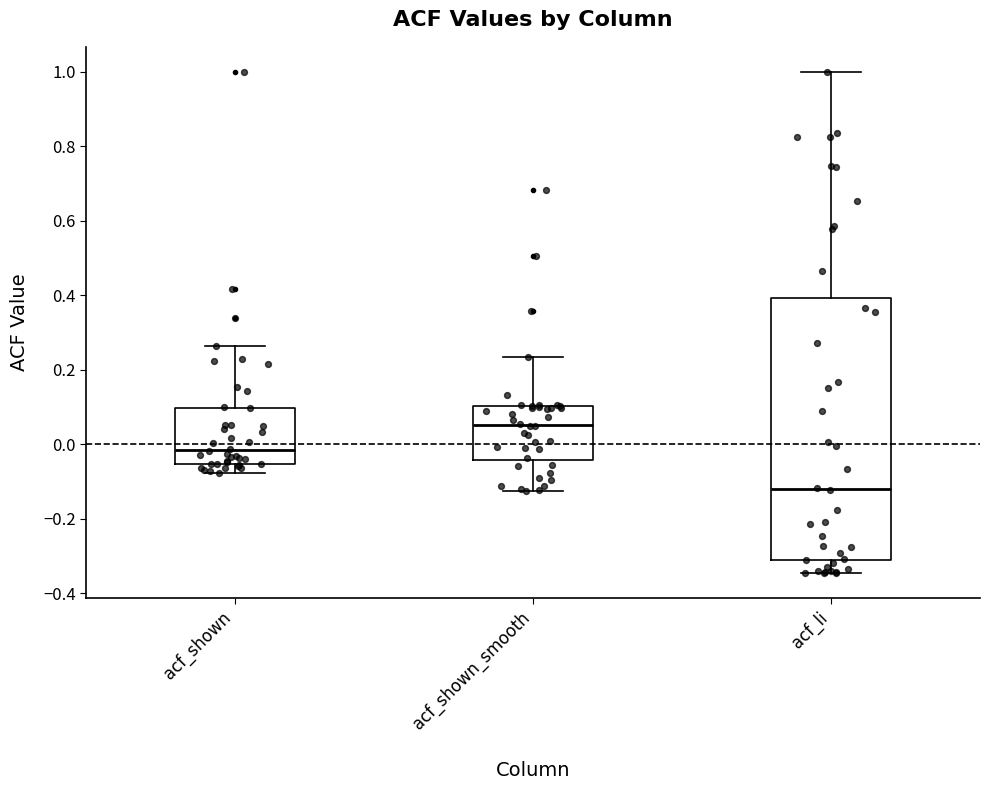

Which box is the tallest, from its lower edge to its upper edge?

acf_li